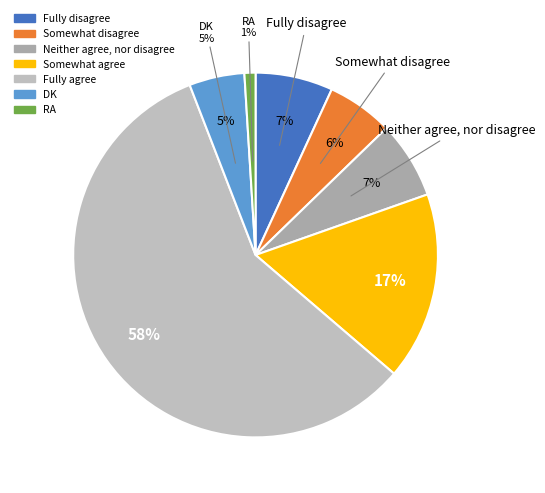

To the nearest percent, what portion does Somewhat agree represent?

17%